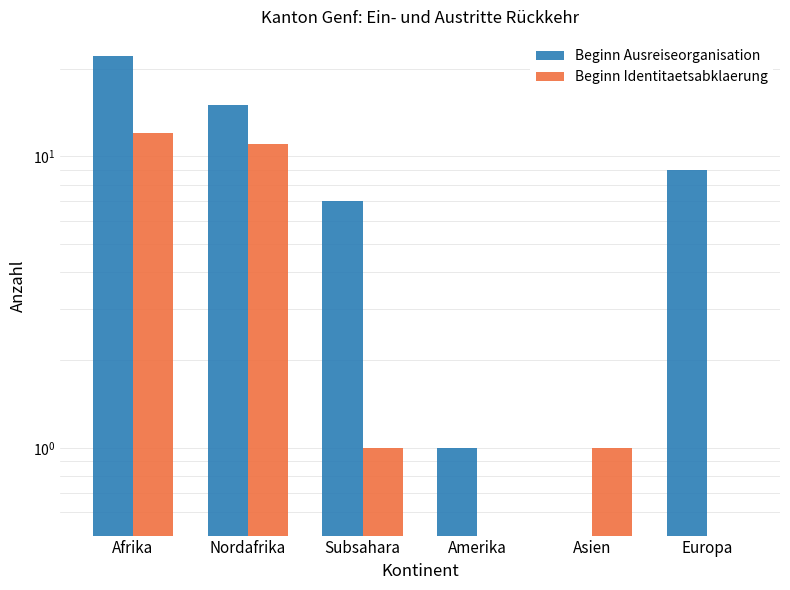

What are all the series names shown in the legend?

Beginn Ausreiseorganisation, Beginn Identitaetsabklaerung